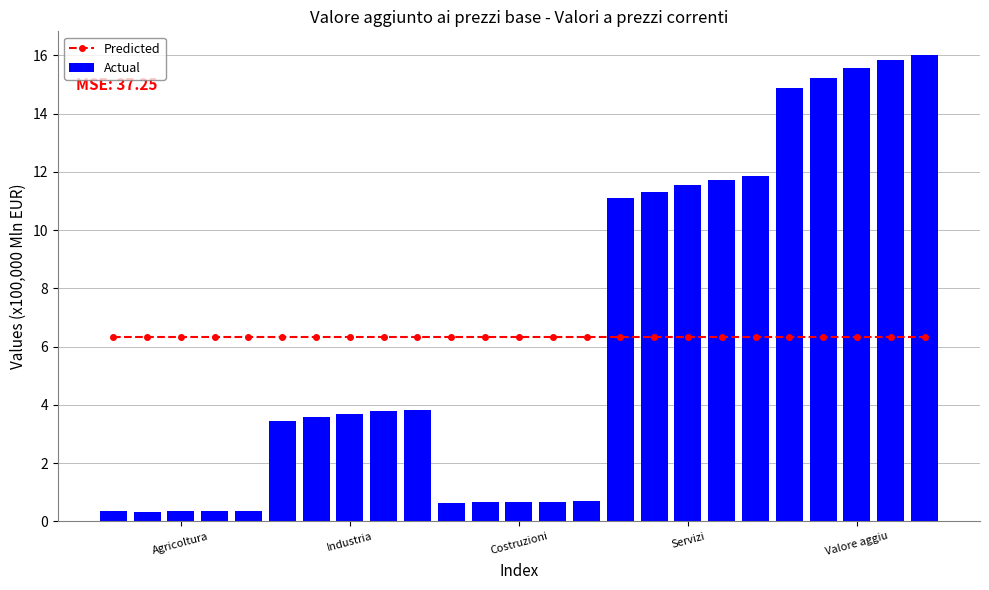

How many data points does each series have?

25